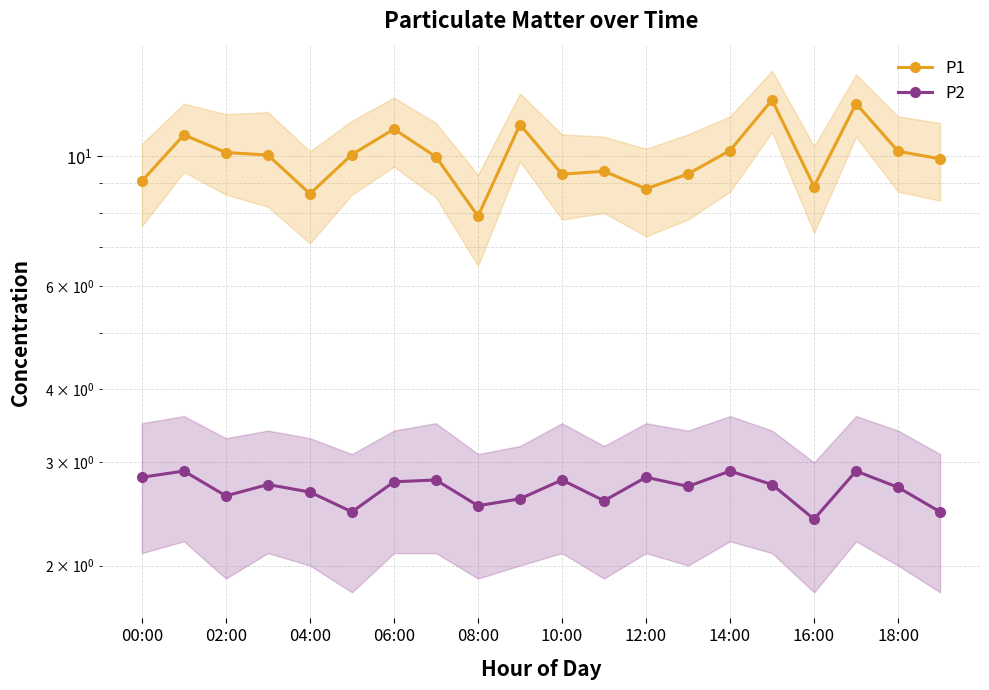

In P1, how many points are higher than both neighbors (excluding endpoints)?

6